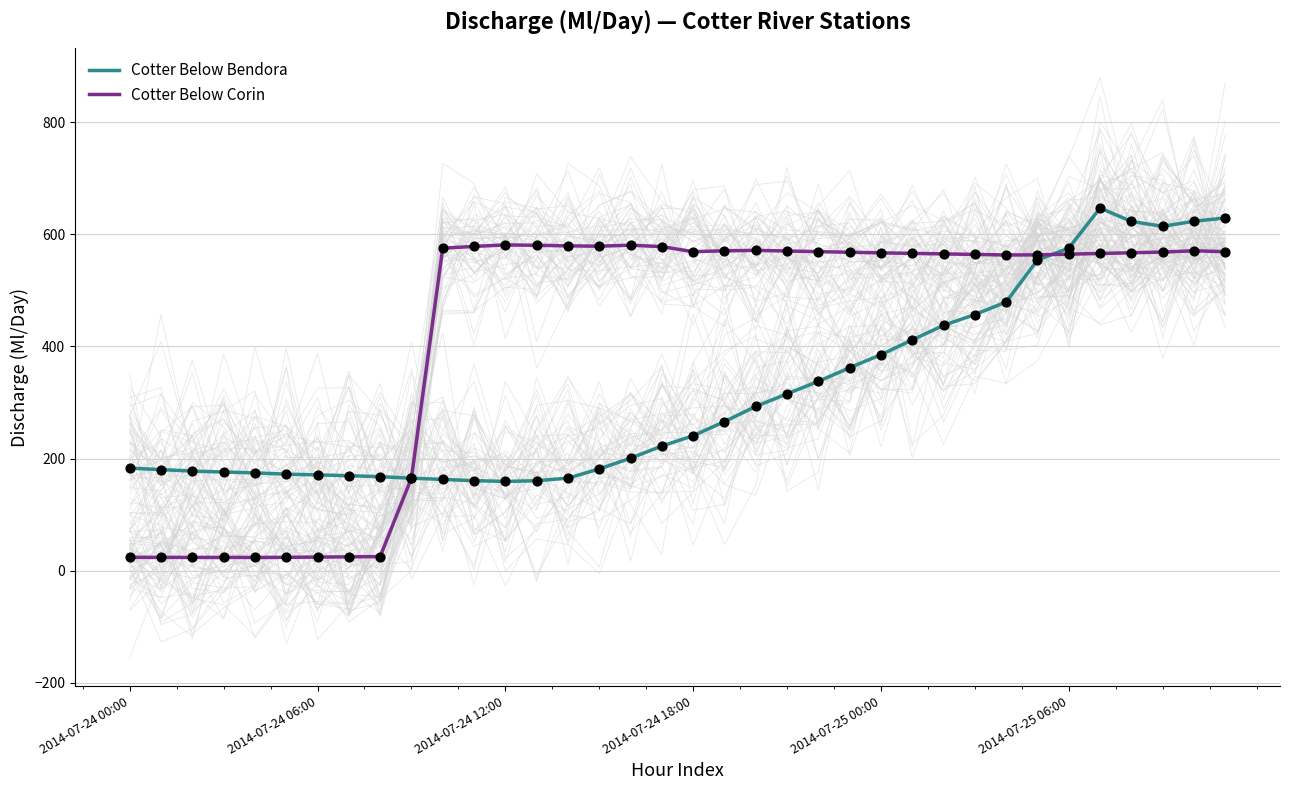

Which series contains the lowest Y value?

Cotter Below Corin